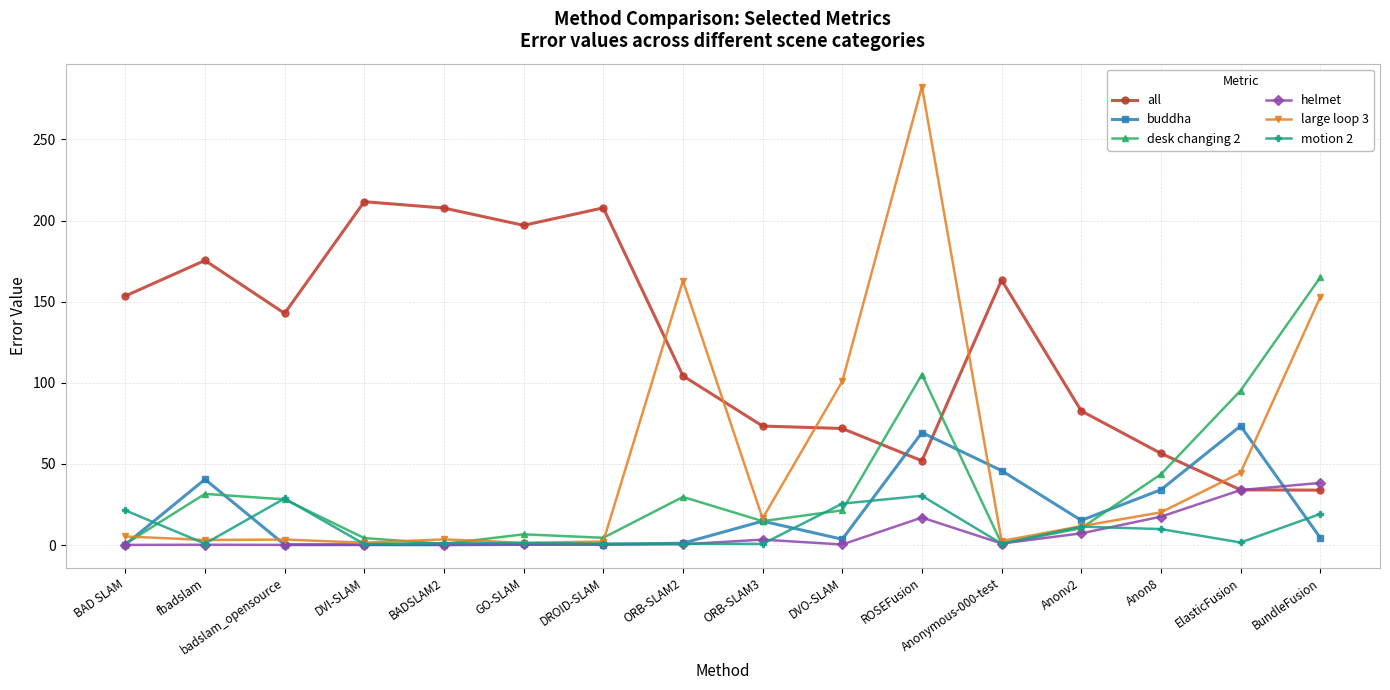

List the series in order of their peak value, highest first.

large loop 3, all, desk changing 2, buddha, helmet, motion 2